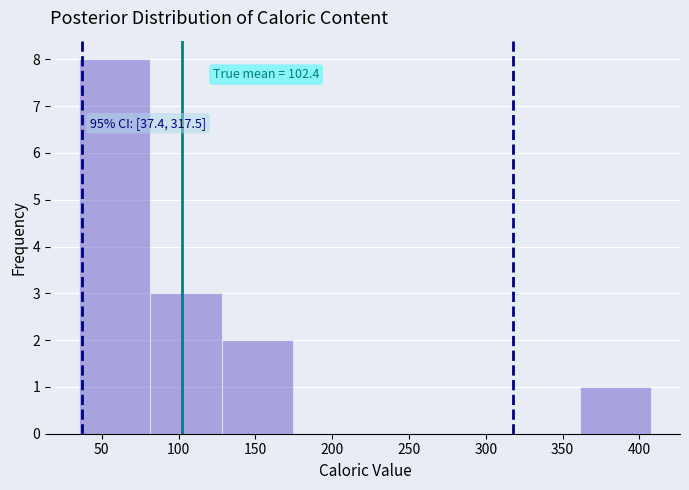

Over which range of the x-axis is the bar tallest?

35 to 80